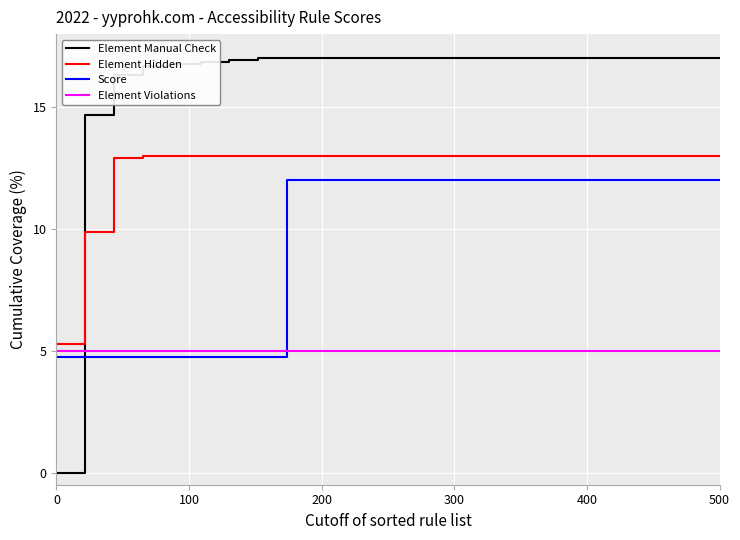

What are all the series names shown in the legend?

Element Manual Check, Element Hidden, Score, Element Violations